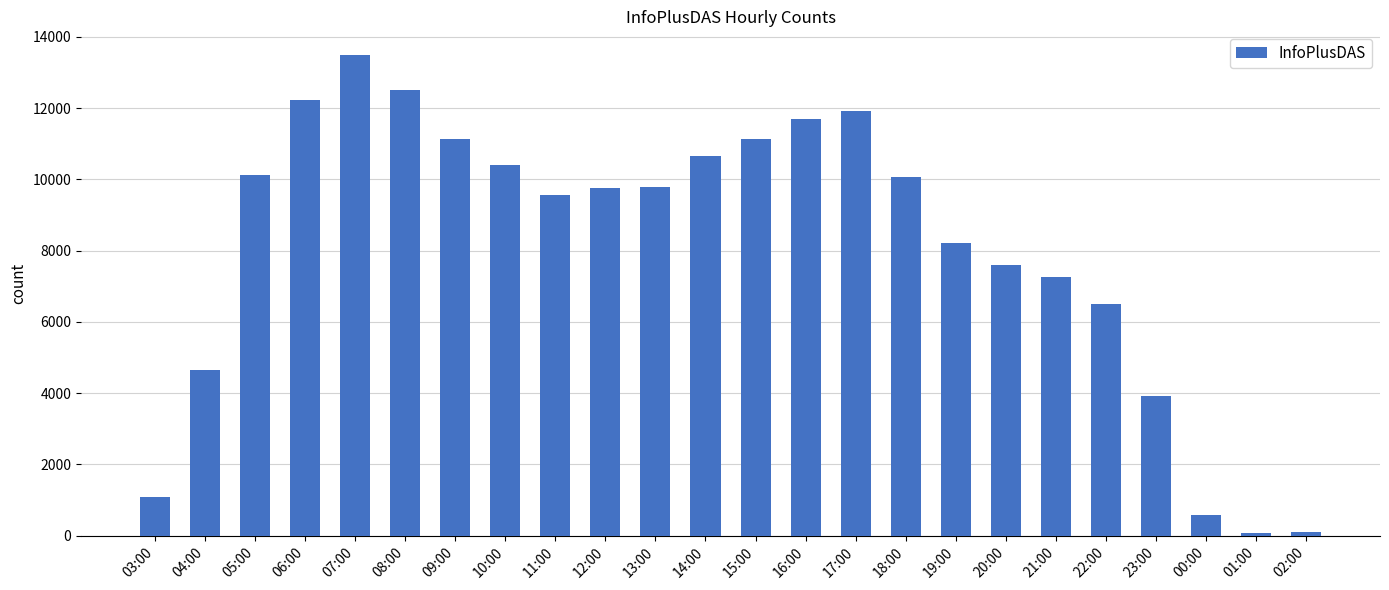

Are the bars horizontal?

No